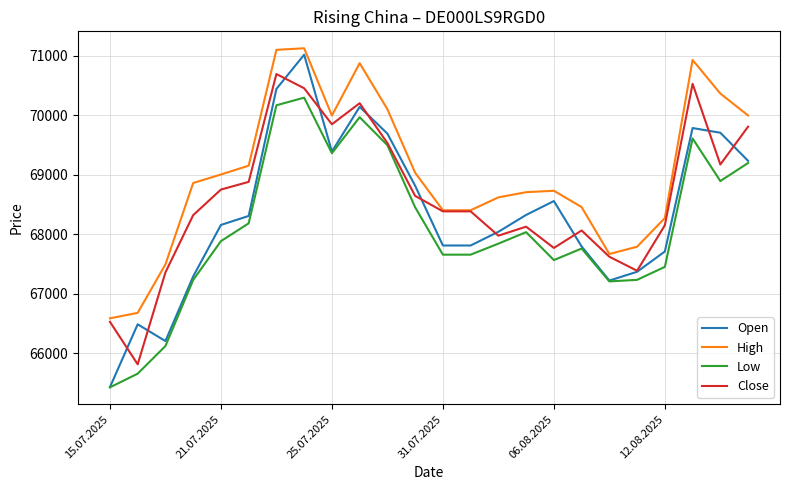

Which series has the largest total across all categories?

High